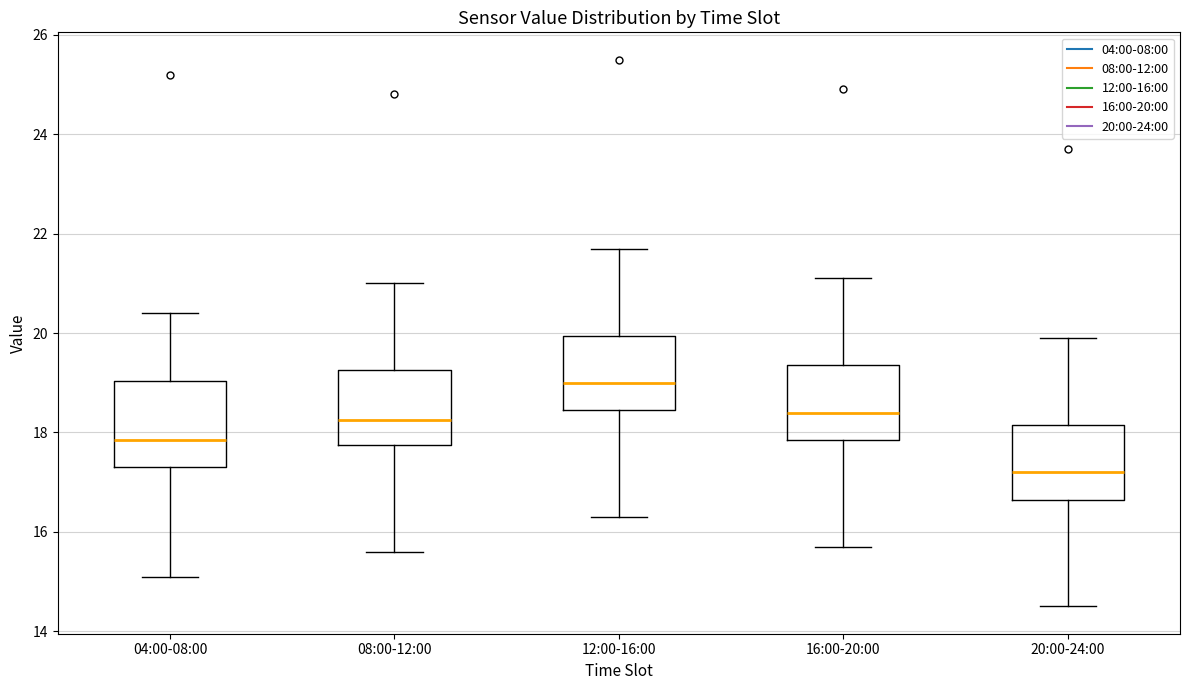

Reading left to right, read every box against the y-axis: the position of its median line, the range the box covers, and the ends of its whiskers. The values are not printed on the chart, so give them approximately, as read against the axis.

04:00-08:00: median 17.8, box 17.4 to 19.0, whiskers 15.2 to 20.4
08:00-12:00: median 18.2, box 17.8 to 19.2, whiskers 15.6 to 21.0
12:00-16:00: median 19.0, box 18.4 to 20.0, whiskers 16.4 to 21.8
16:00-20:00: median 18.4, box 17.8 to 19.4, whiskers 15.8 to 21.2
20:00-24:00: median 17.2, box 16.6 to 18.2, whiskers 14.6 to 20.0